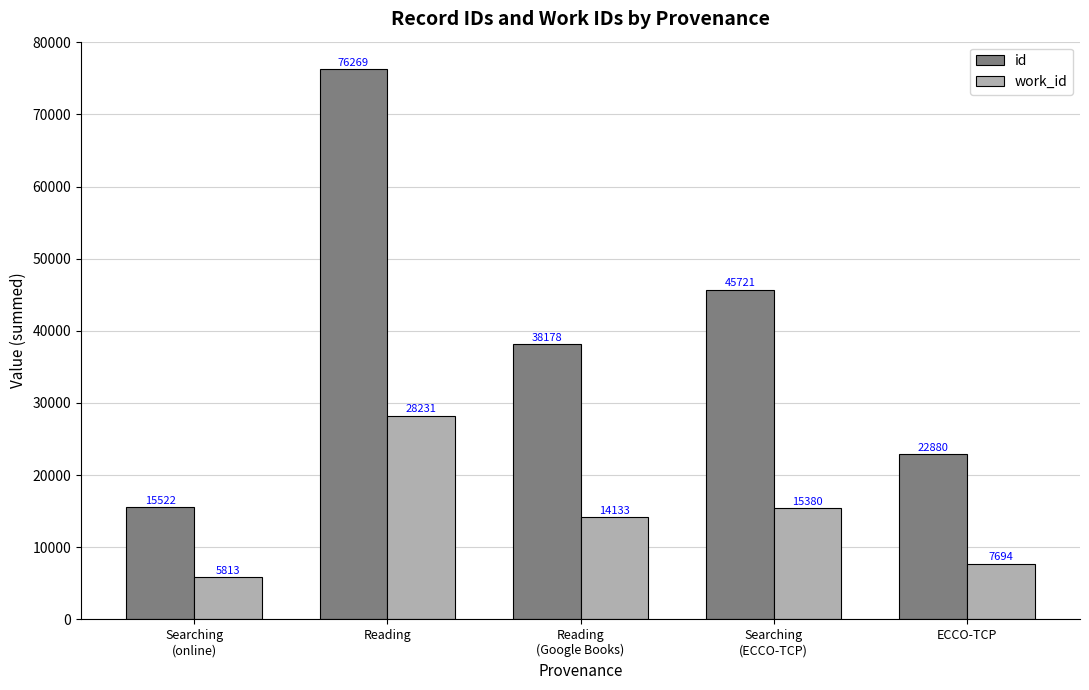

What is the maximum value shown in the chart?

76269